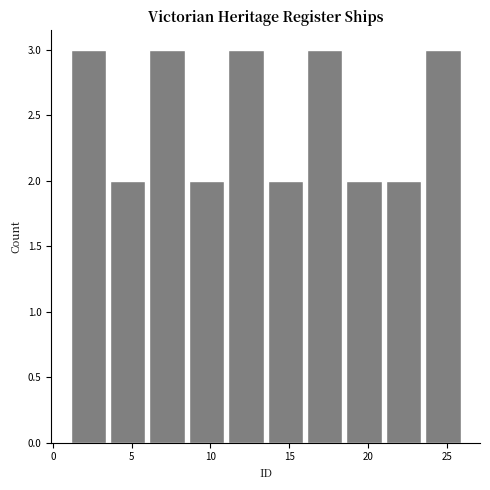

Reading left to right, list every bar in this chart as the range it spans on the x-axis followed by its height. The values are not printed on the chart, so give them approximately, as read against the axis.

1.0 to 3.5: 3
3.5 to 6.0: 2
6.0 to 8.5: 3
8.5 to 11.0: 2
11.0 to 13.5: 3
13.5 to 16.0: 2
16.0 to 18.5: 3
18.5 to 21.0: 2
21.0 to 23.5: 2
23.5 to 26.0: 3